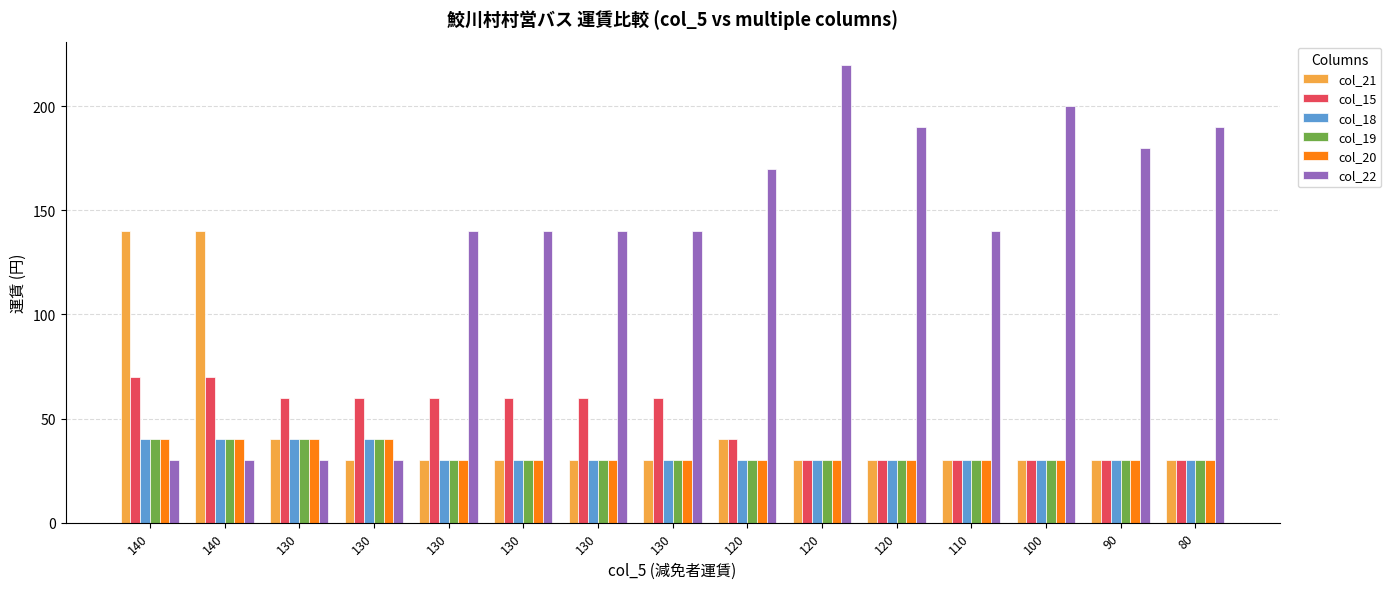

Is the value of col_21 at 90 greater than the value of col_20 at 120?

No